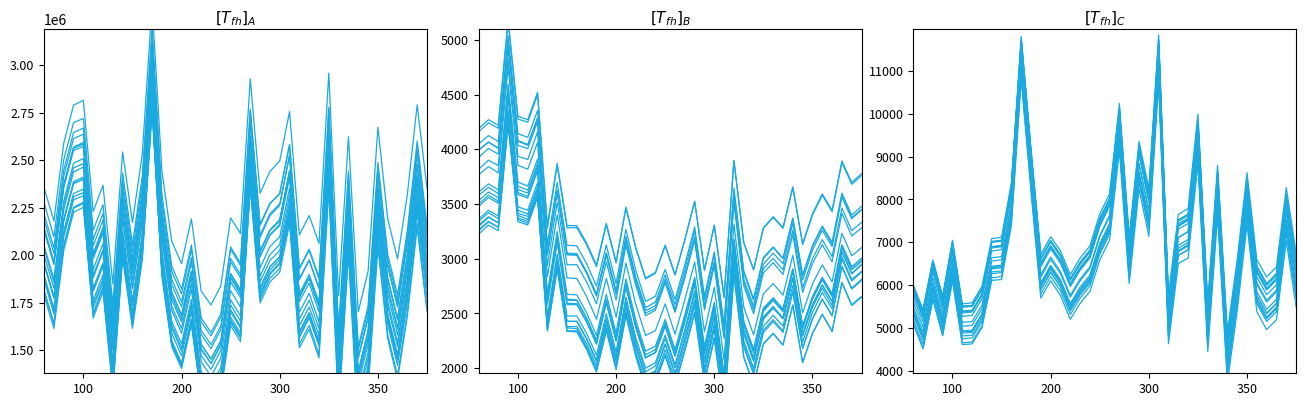

What is the label of the 40th point from the left?

39